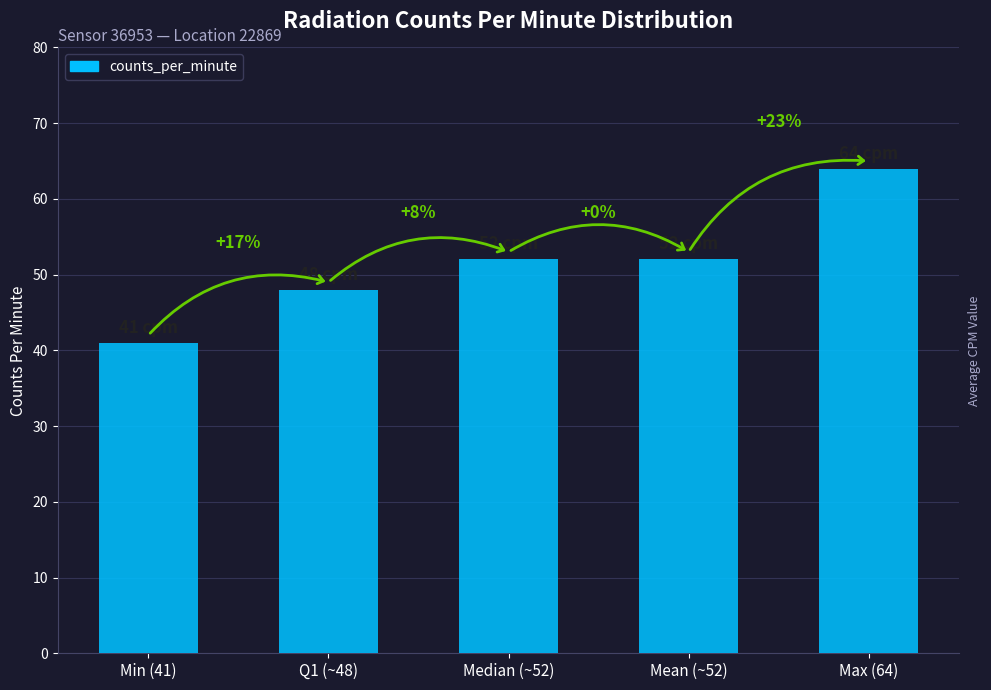

Are the bars horizontal?

No